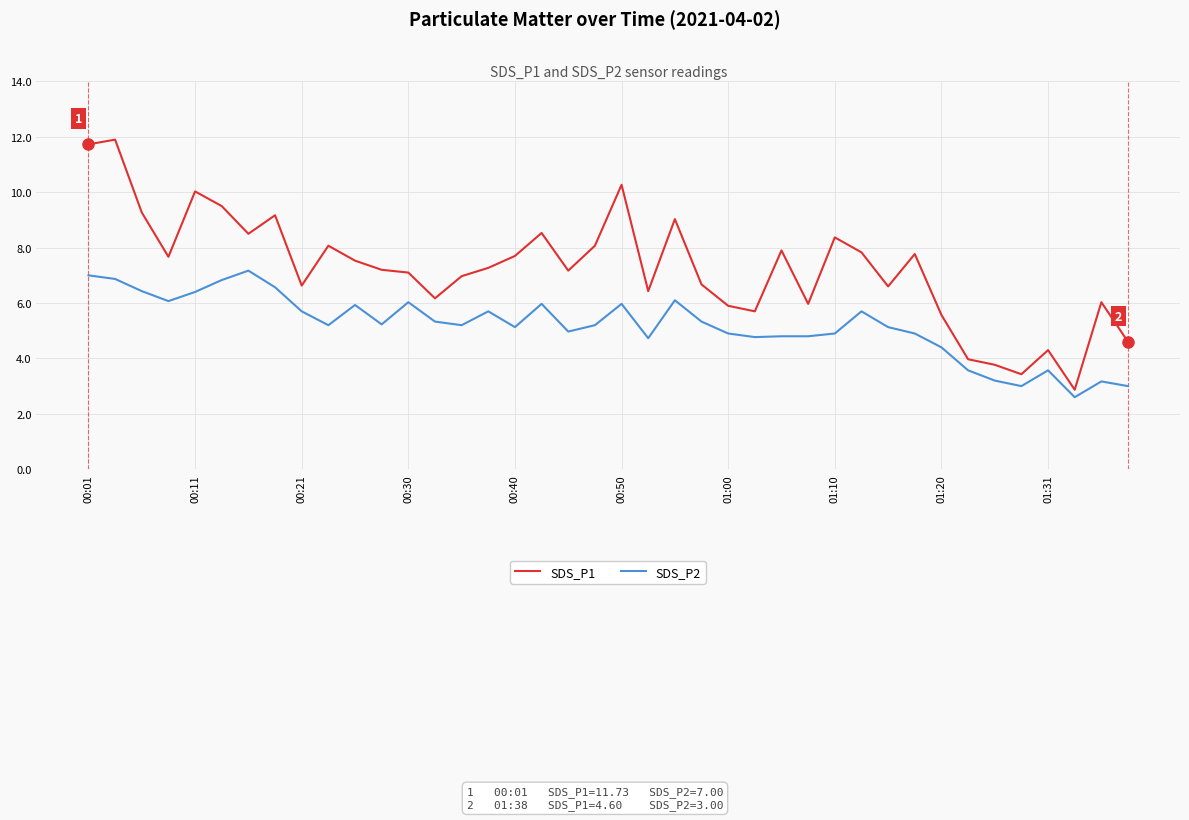

Which series has the widest spread of values?

SDS_P1